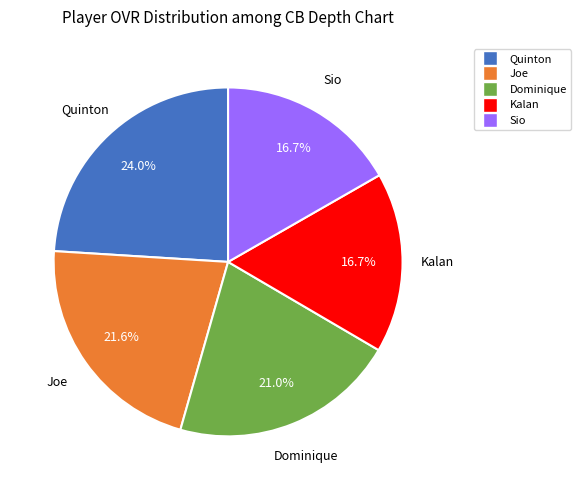

To the nearest percent, what is the combined percentage of Sio and Joe?

38%